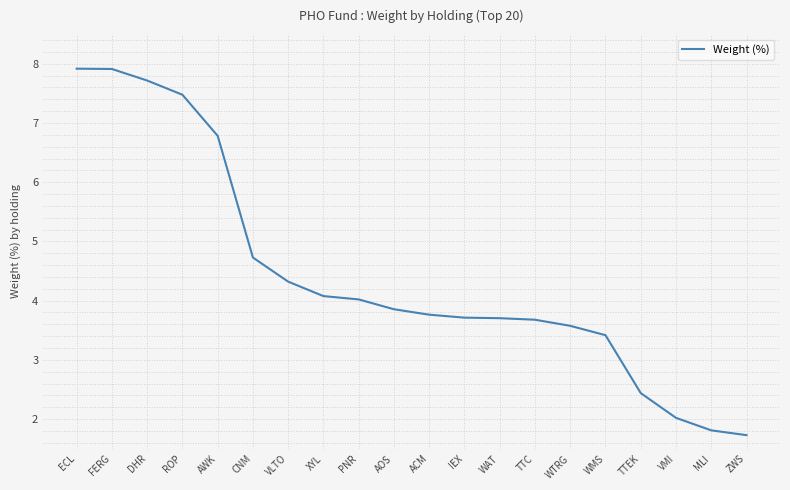

What is the average value?

4.4